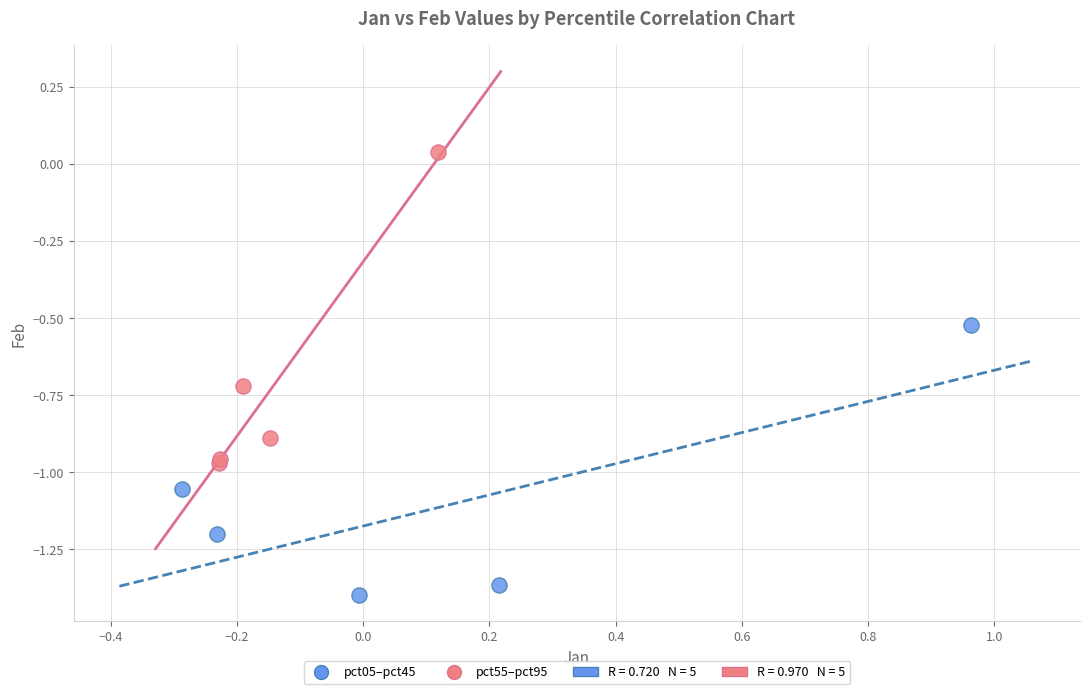

Which series contains the highest Y value?

pct55–pct95